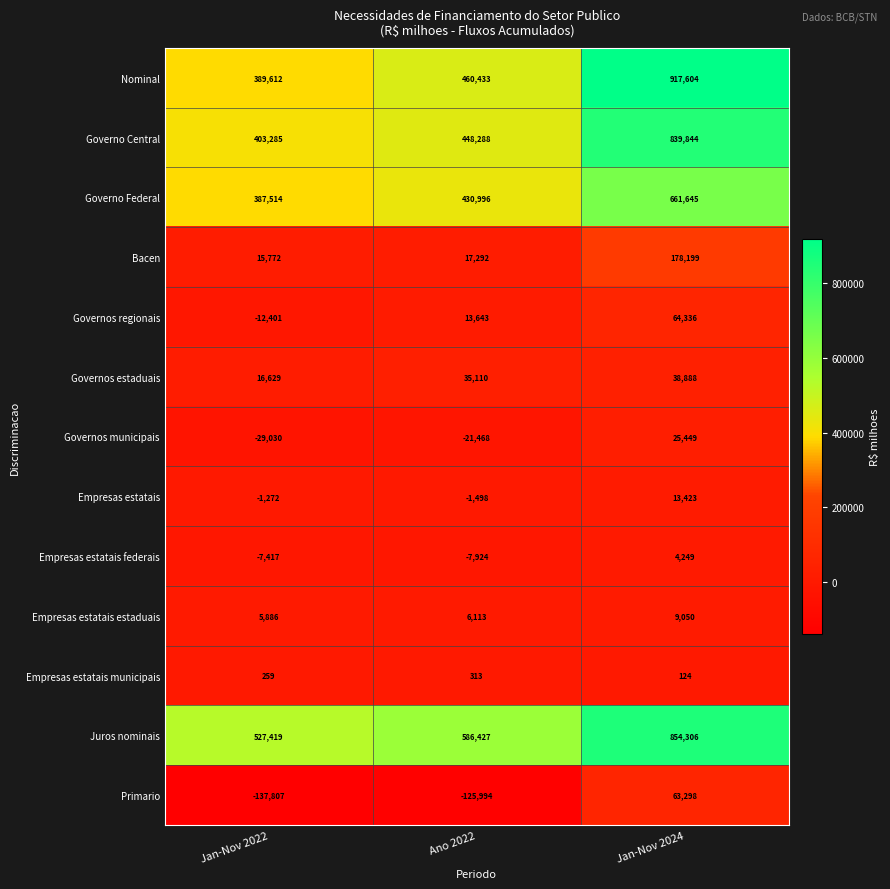

How many data points does each series have?

3